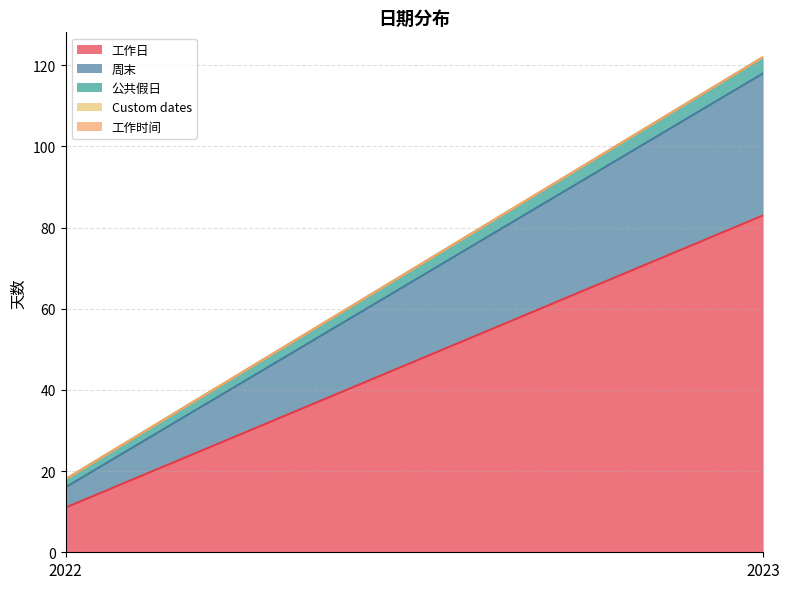

True or false: 工作日 has a value of 11 at 2022.

True